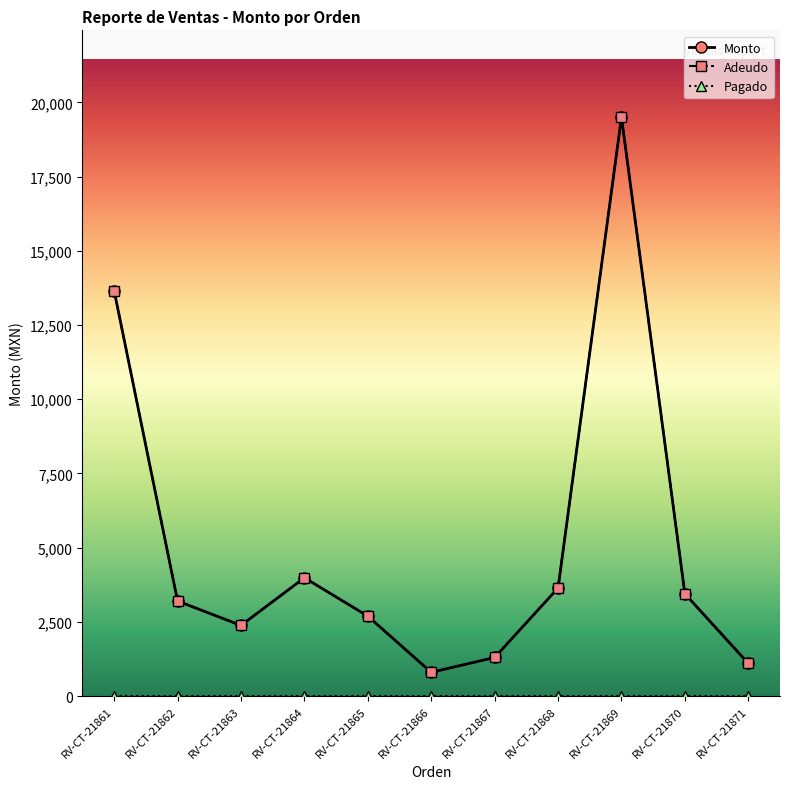

Does the chart have visible grid lines?

No